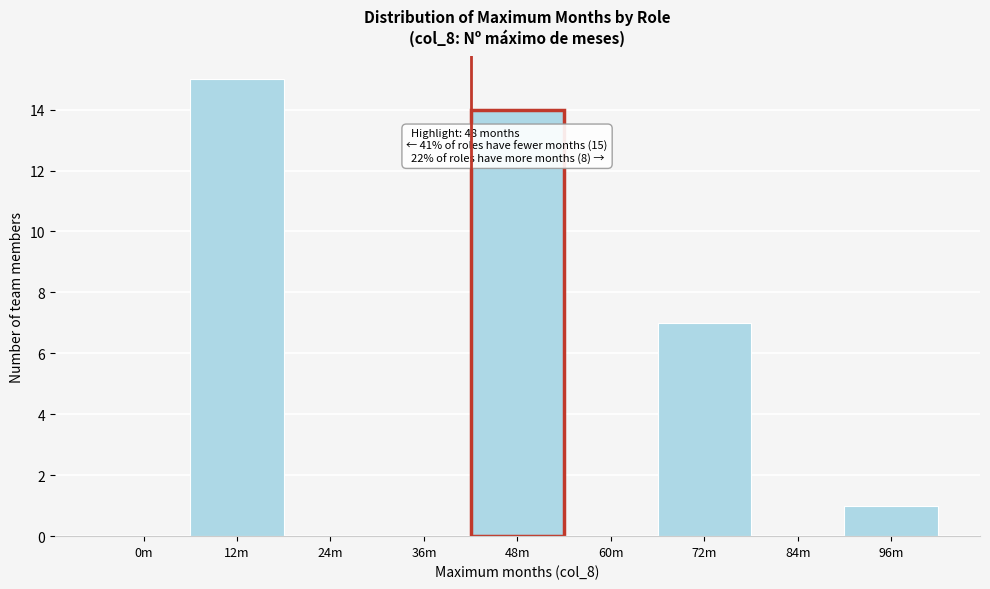

Reading left to right, list all the values displayed in this chart.

0m=0	12m=15	24m=0	36m=0	48m=14	60m=0	72m=7	84m=0	96m=1